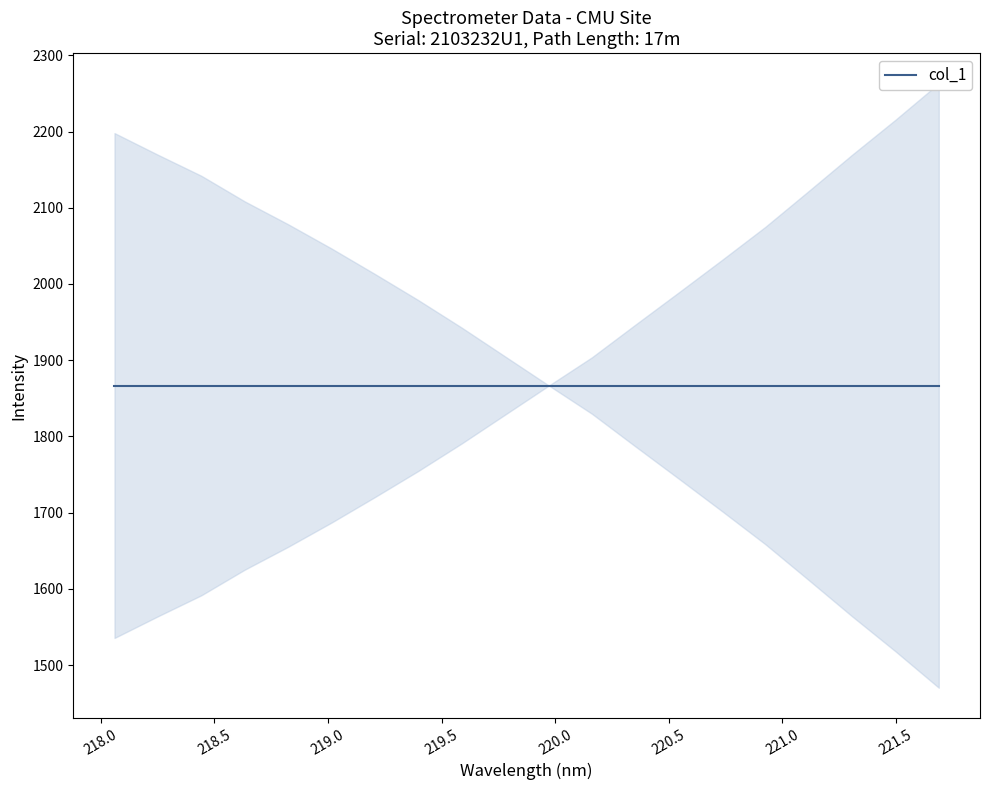

Between 220.3533 and 218.2508, which is larger?

220.3533